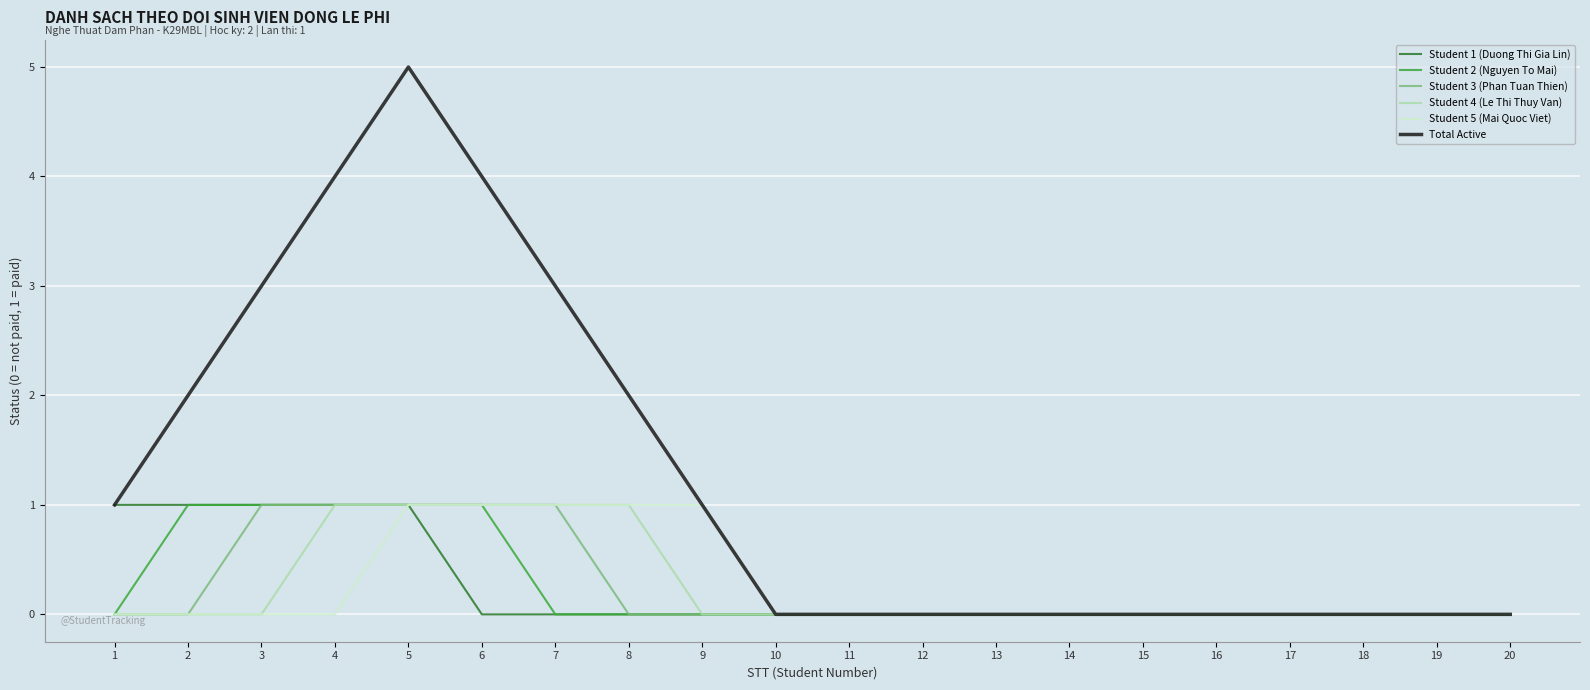

What is the greatest value displayed?

5